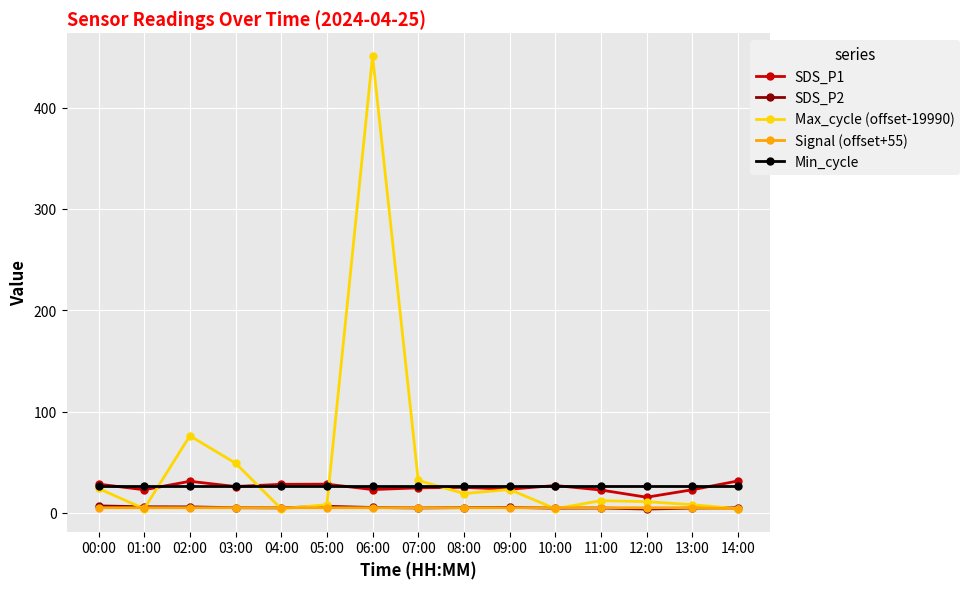

Which series has the widest spread of values?

Max_cycle (offset-19990)